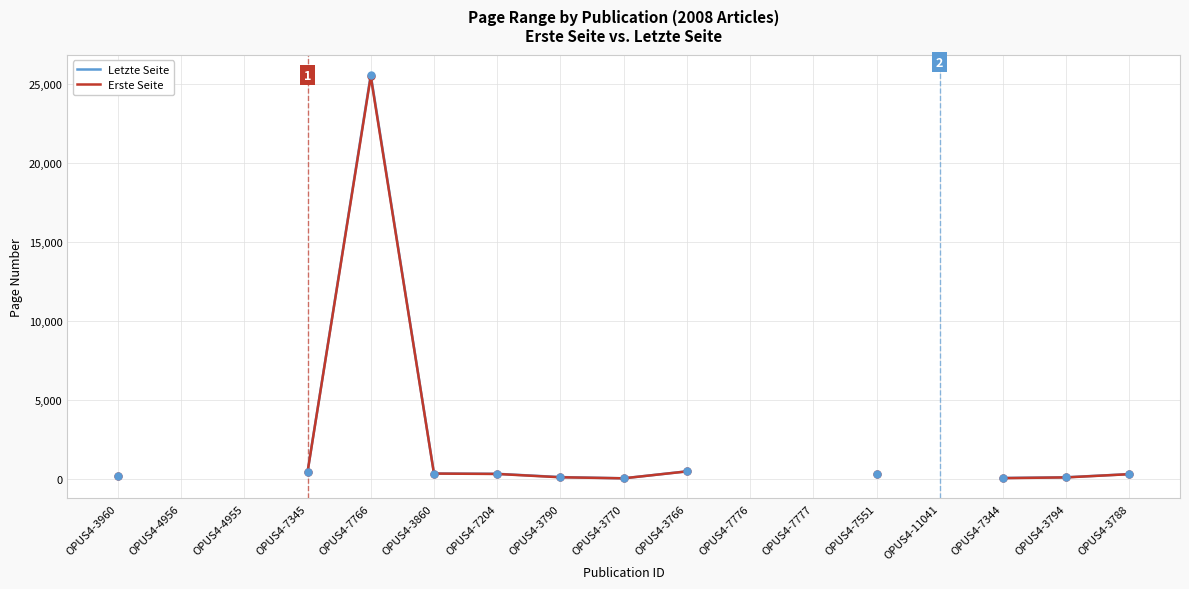

Does the chart have visible grid lines?

Yes